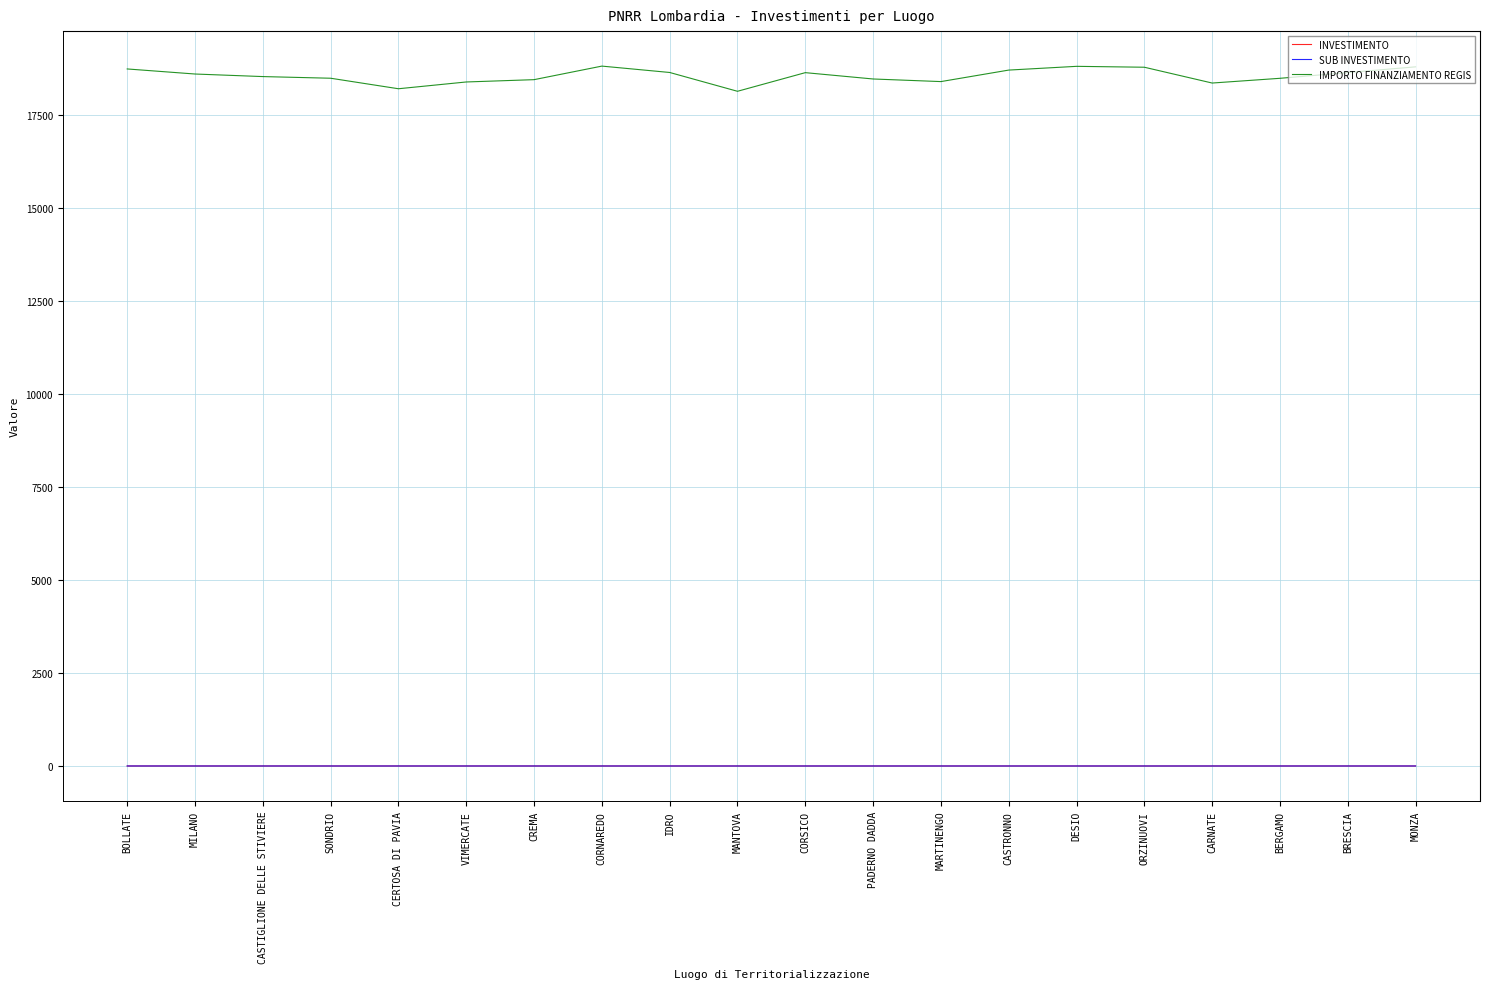

What is the average value of the IMPORTO FINANZIAMENTO REGIS series?

18553.6